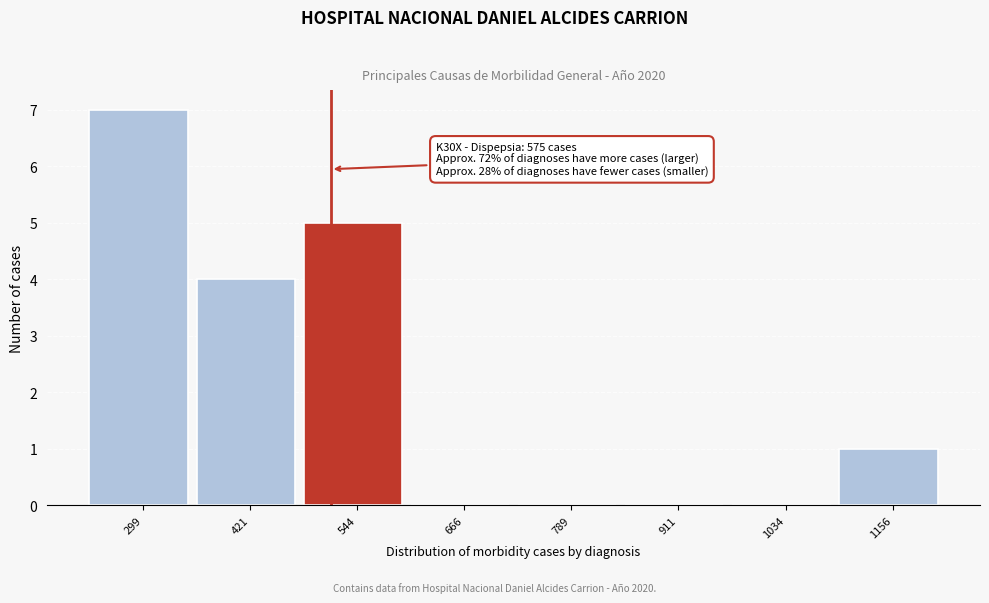

Reading left to right, what are all the values shown in this chart?

299=7	421=4	544=5	666=0	789=0	911=0	1034=0	1156=1